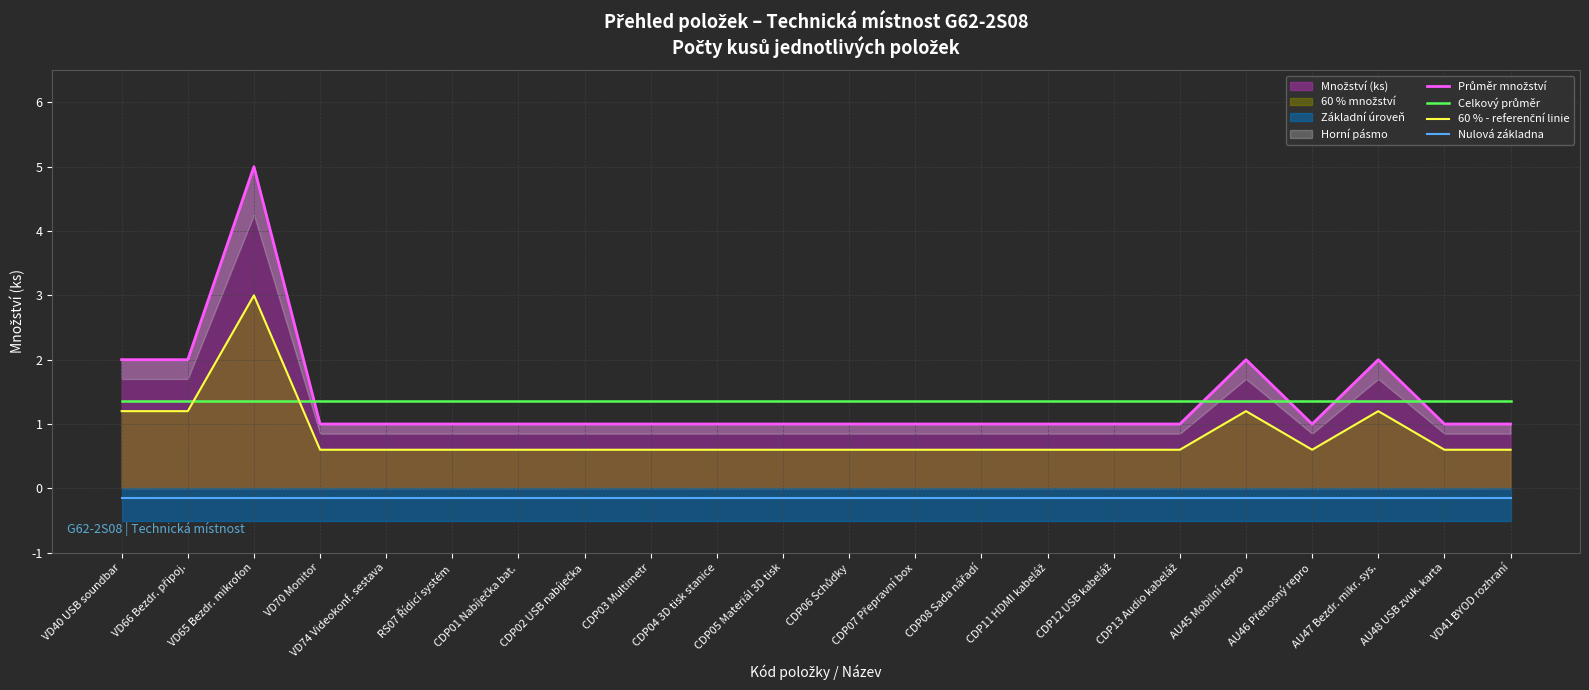

What is the maximum value shown in the chart?

5.0